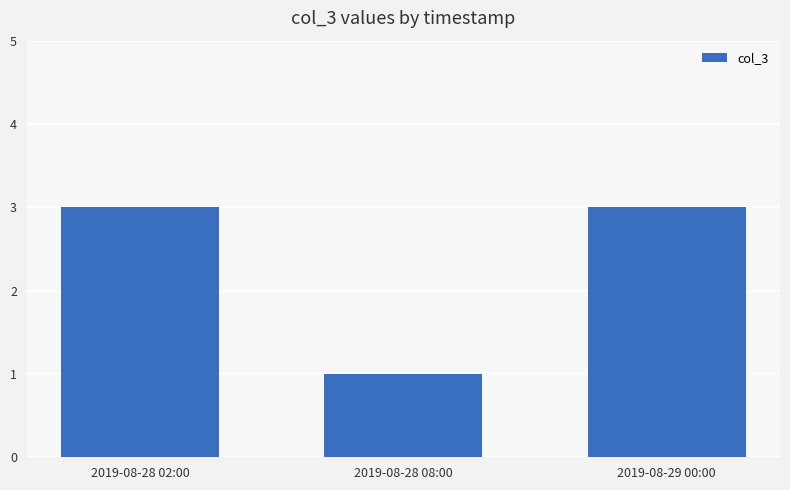

Is it true that the value at 2019-08-29 00:00 is 3?

True